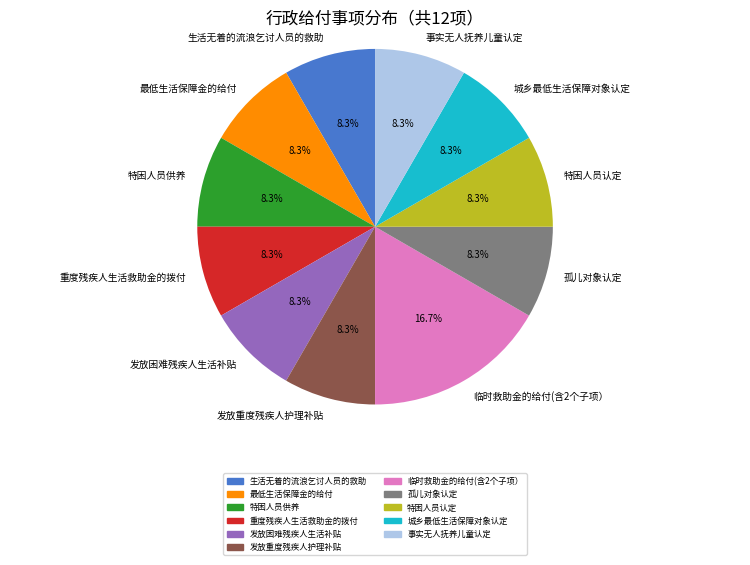

Is there a majority slice in this chart?

No